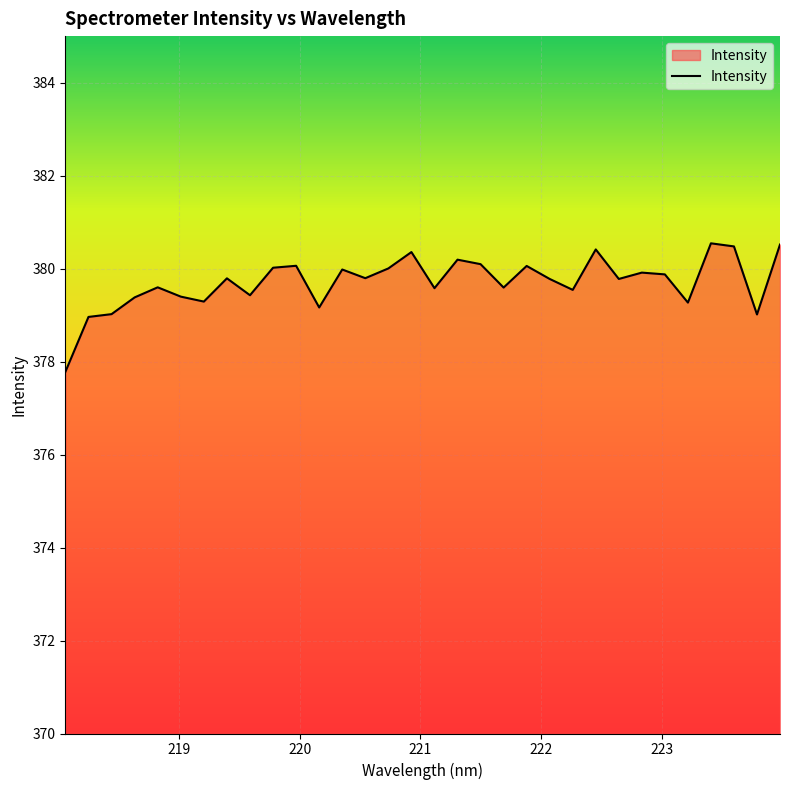

What is the greatest value displayed?

380.5